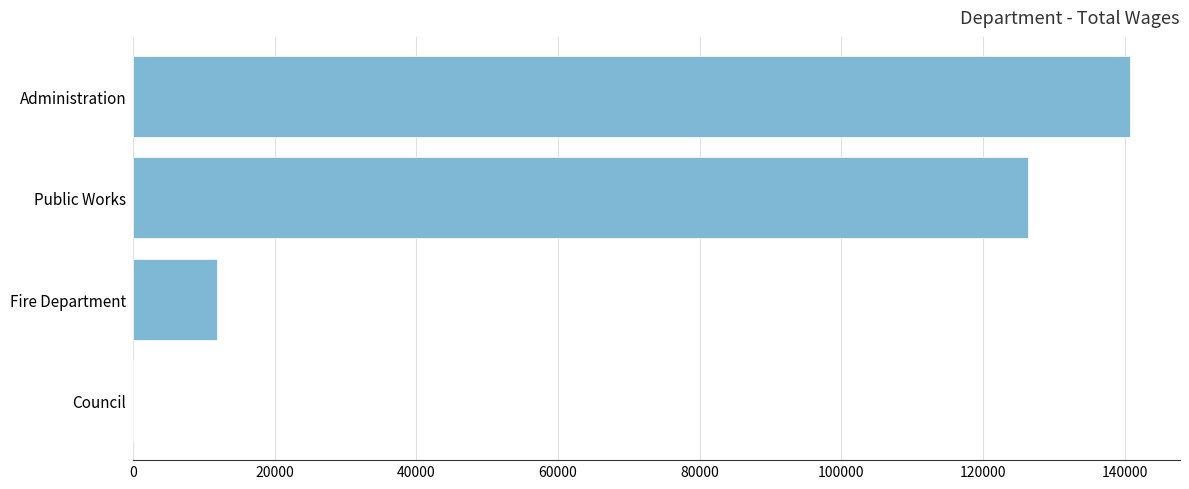

The chart shows a value of 126354 at Public Works. True or false?

True